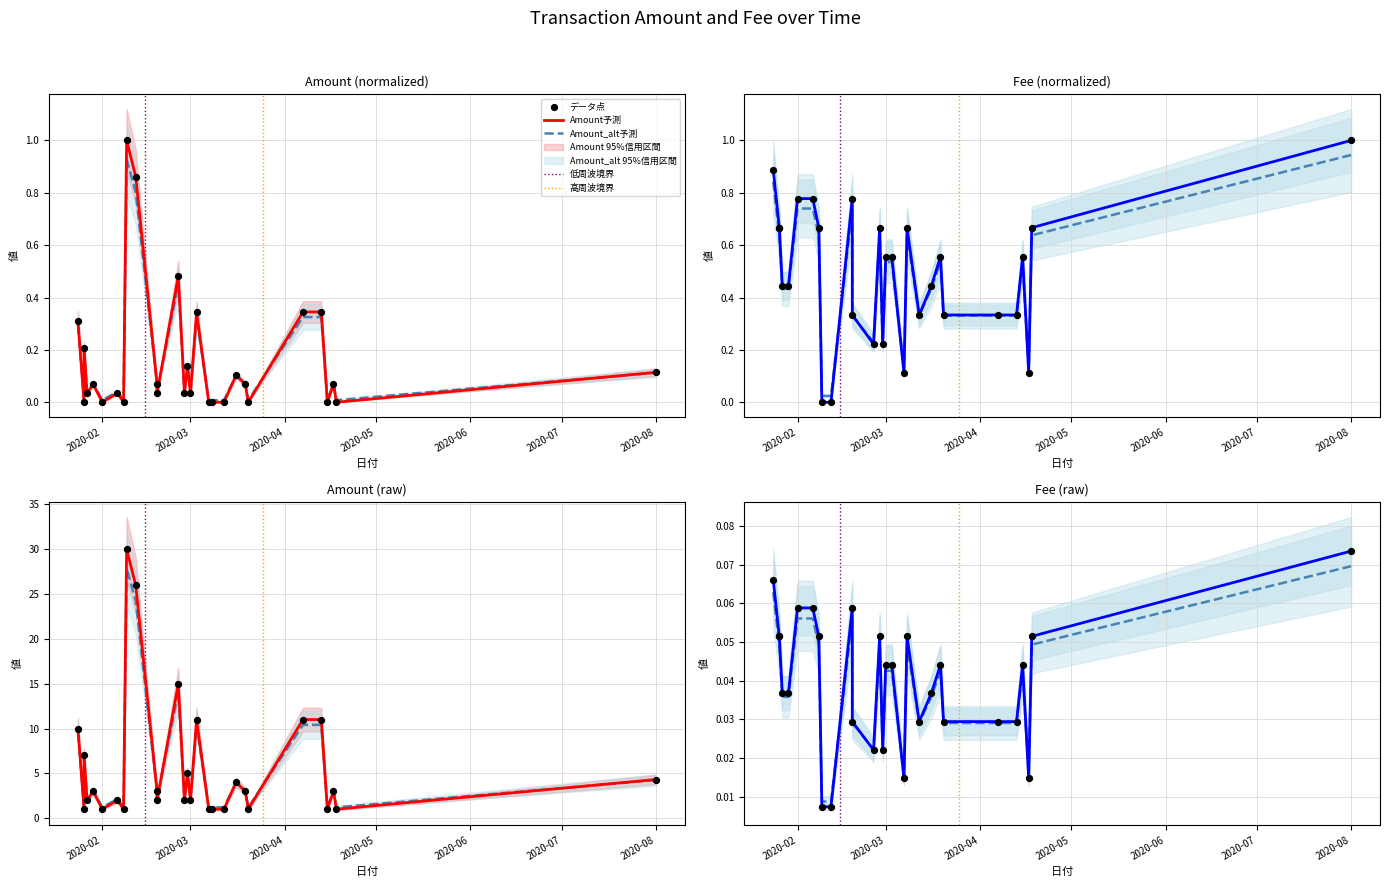

Which series contains the lowest Y value?

Amount